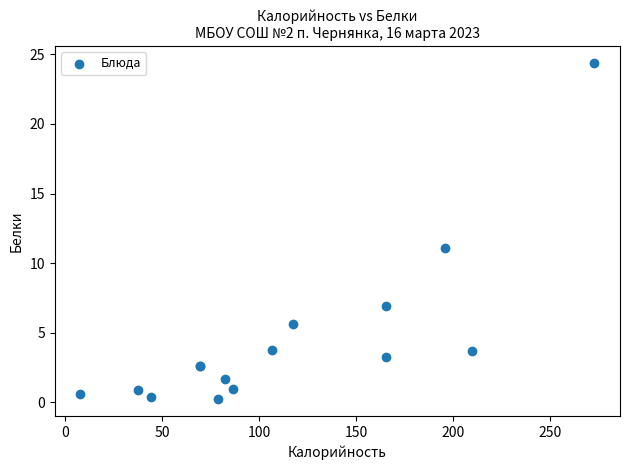

What Y value in the scatter plot is closest to 12?

11.1